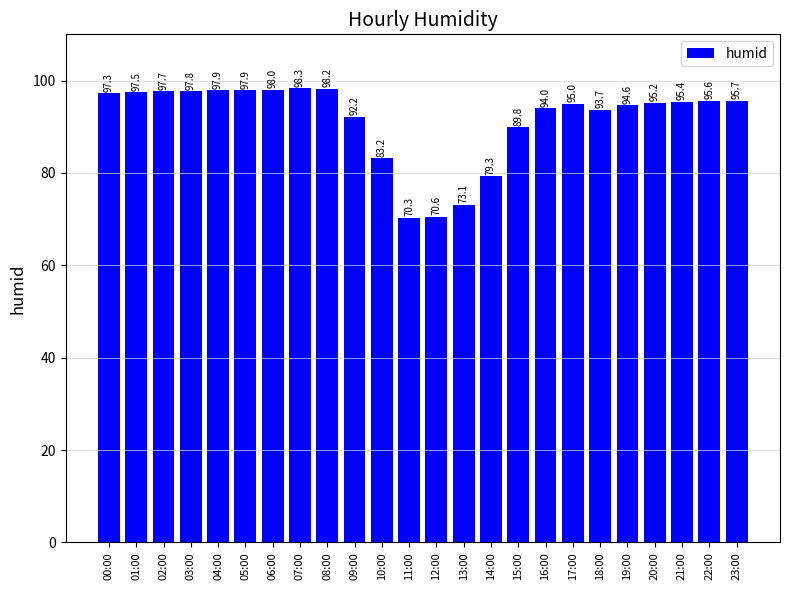

How many data points are less than 95?

11